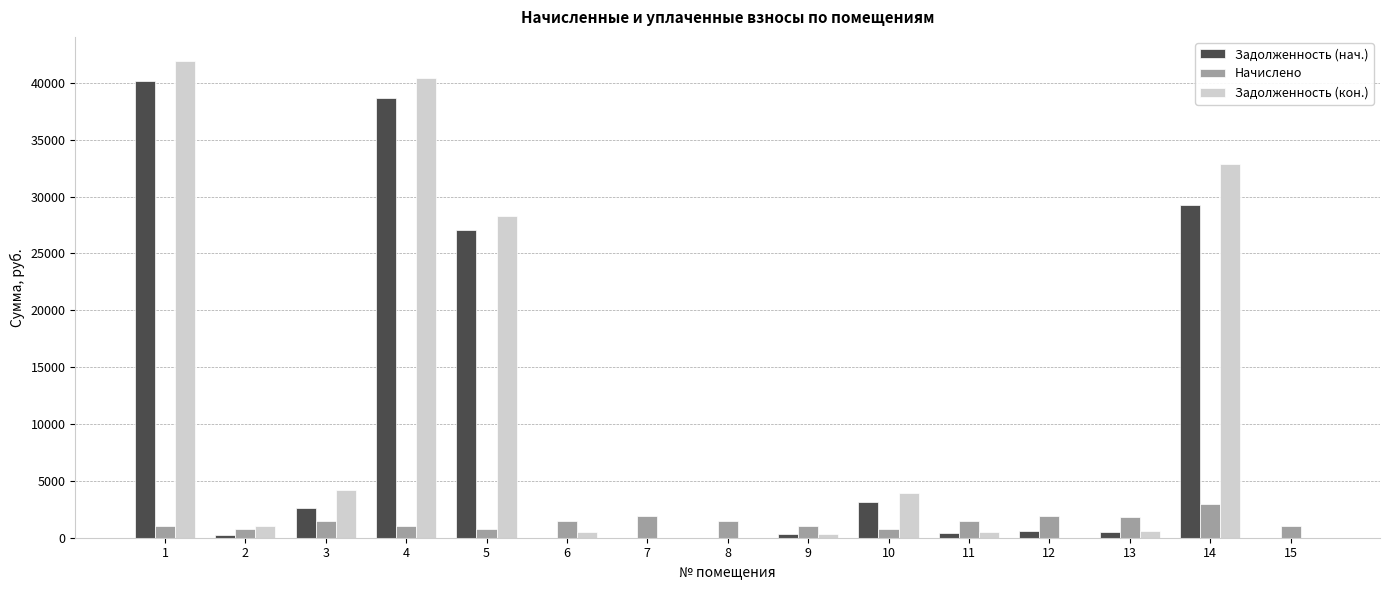

Is the value of Задолженность (кон.) at 13 greater than the value of Начислено at 3?

No